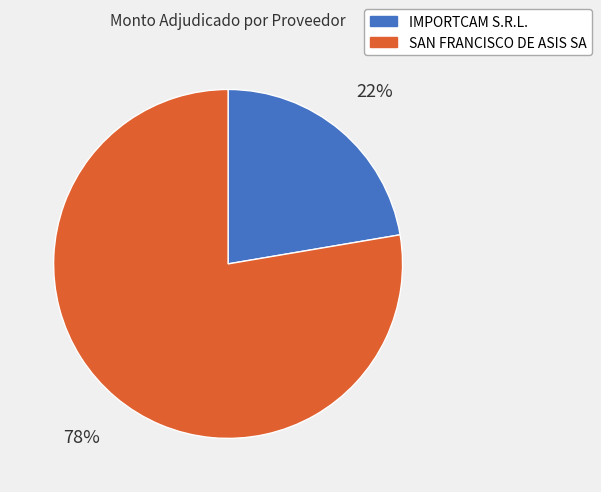

To the nearest percent, what is the average slice percentage?

50%